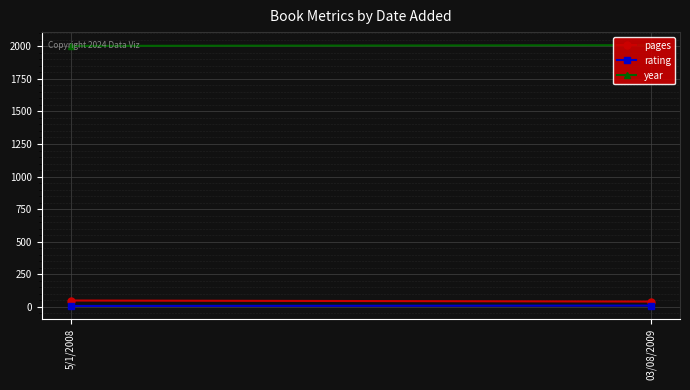

At which label is rating closest to 7?

5/1/2008